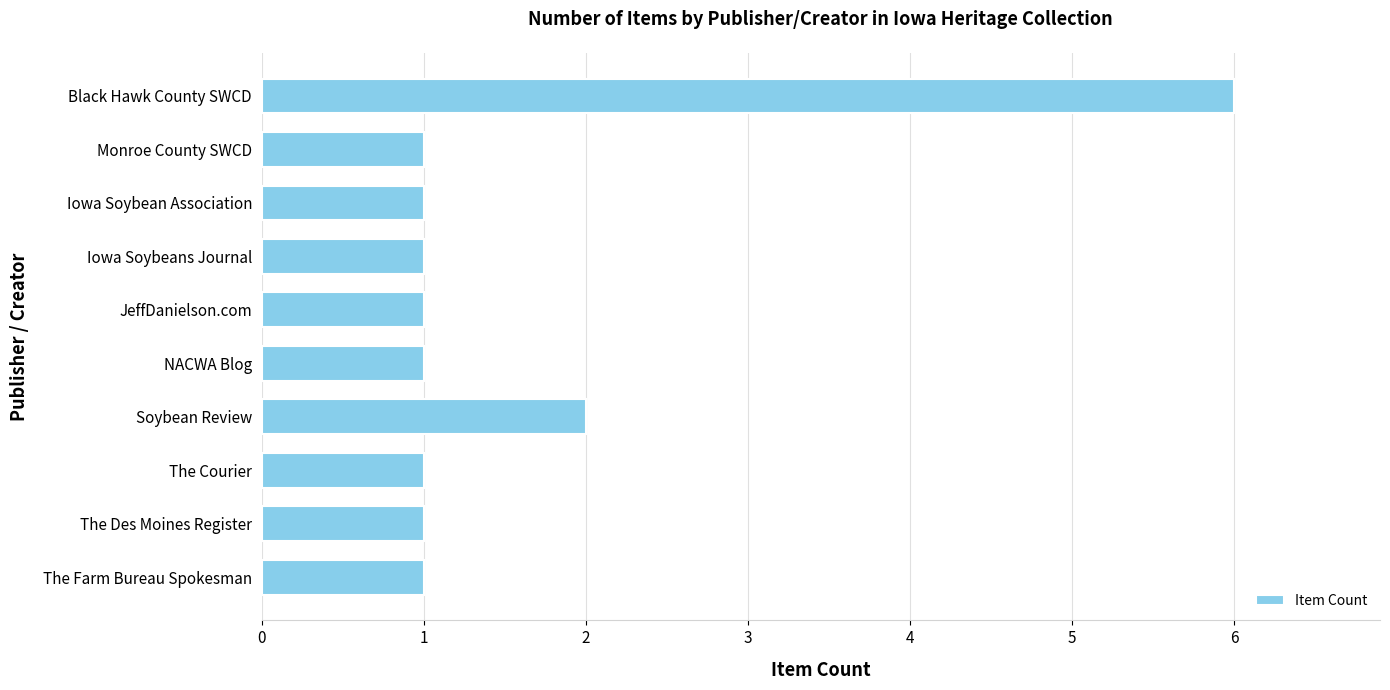

What is the ratio of the value at JeffDanielson.com to the value at Iowa Soybeans Journal?

1.0